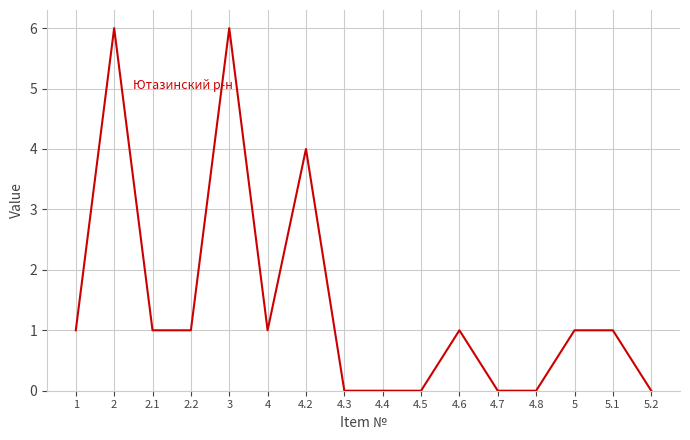

What is the approximate value at 2.1?

1